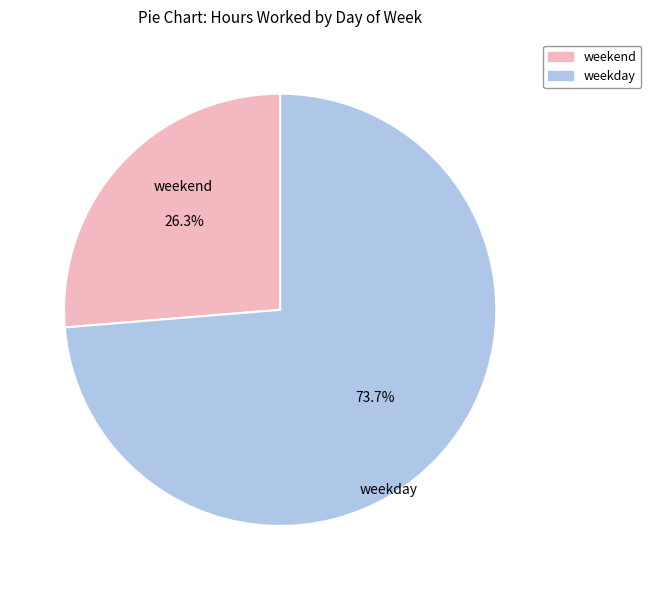

How much of the chart is everything except weekend?

73.7%